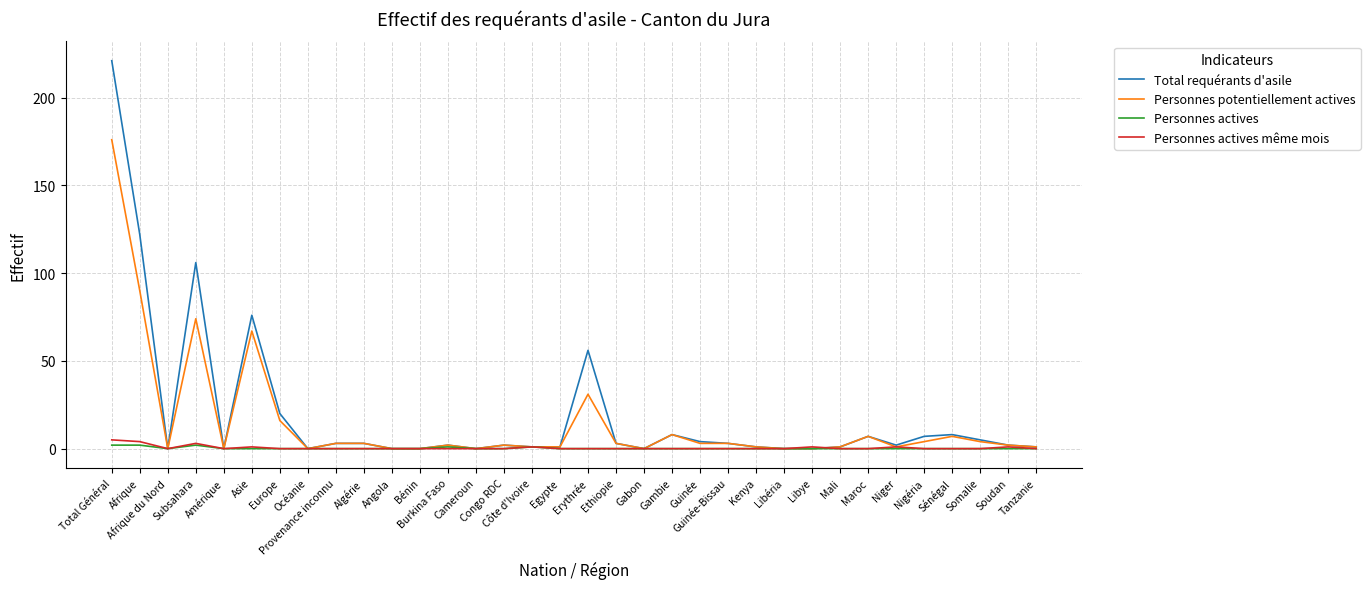

Which series has the largest range (max minus min)?

Total requérants d'asile